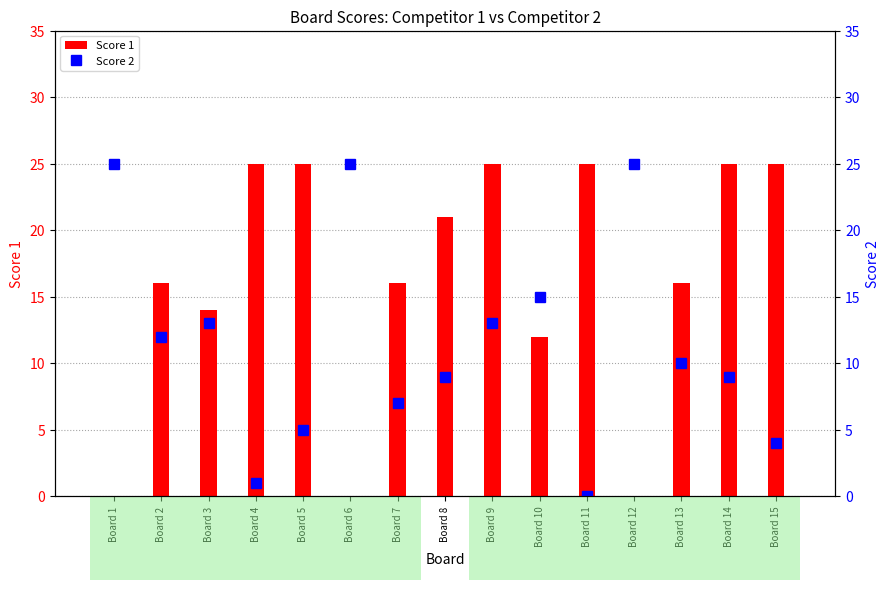

Which series has the largest range (max minus min)?

Score 1